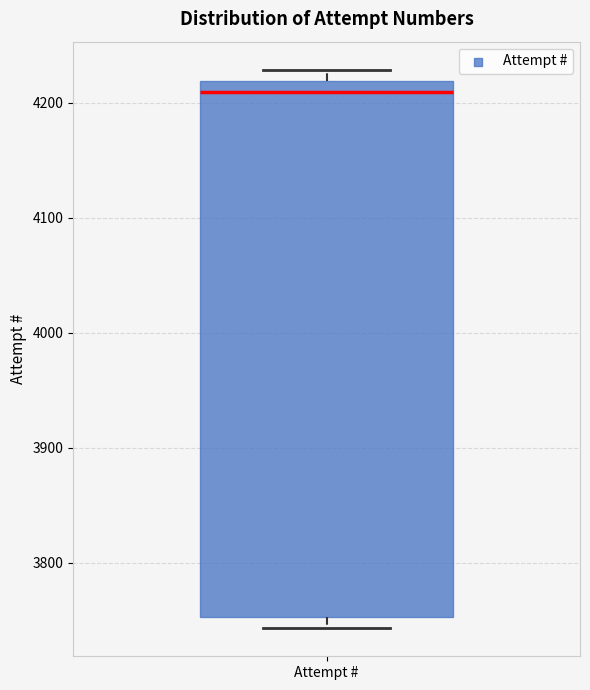

Where does the median line of the box for Attempt # sit on the y-axis? The values are not printed on the chart, so give them approximately, as read against the axis.

4210